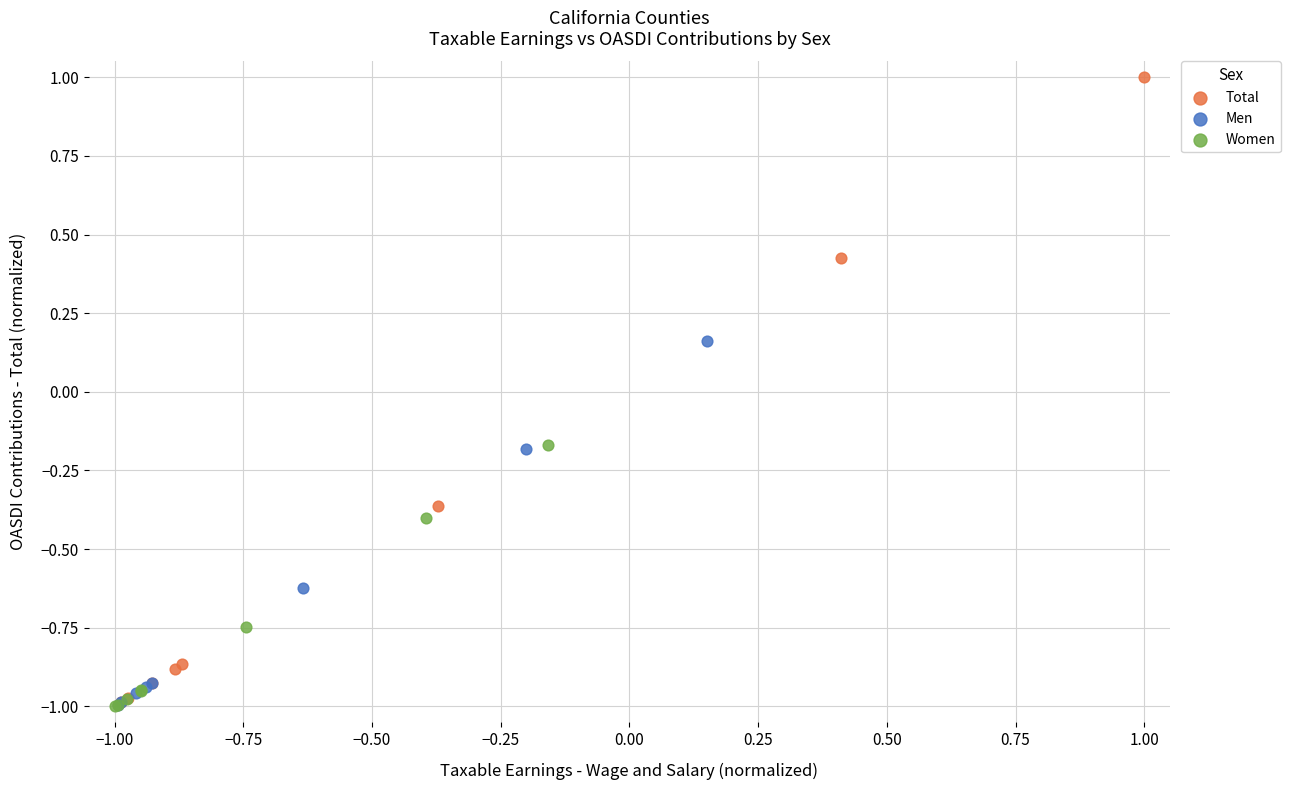

Which series has the largest Y range (max minus min)?

Total